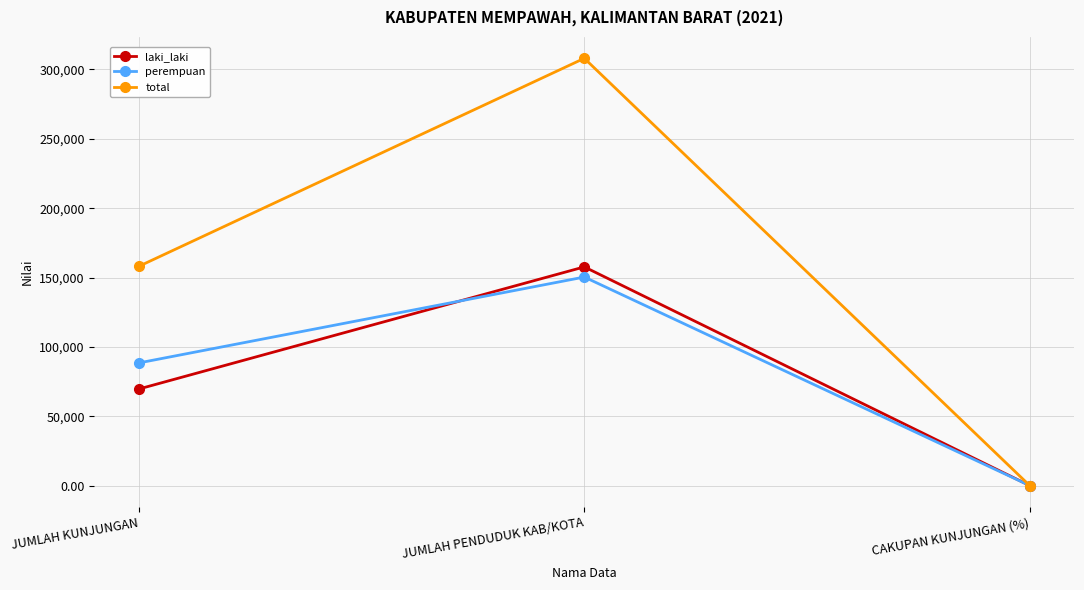

Does the chart display data point markers on the line(s)?

Yes